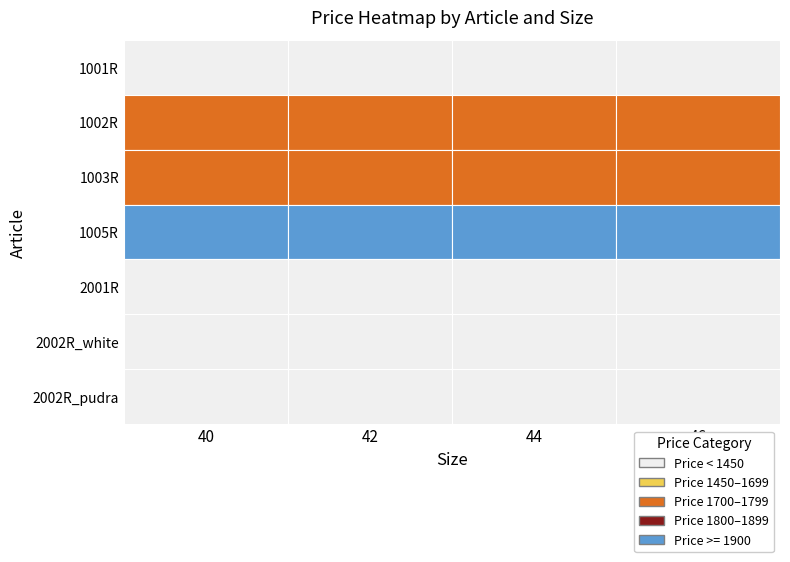

Between 40 and 46, which is larger?

40